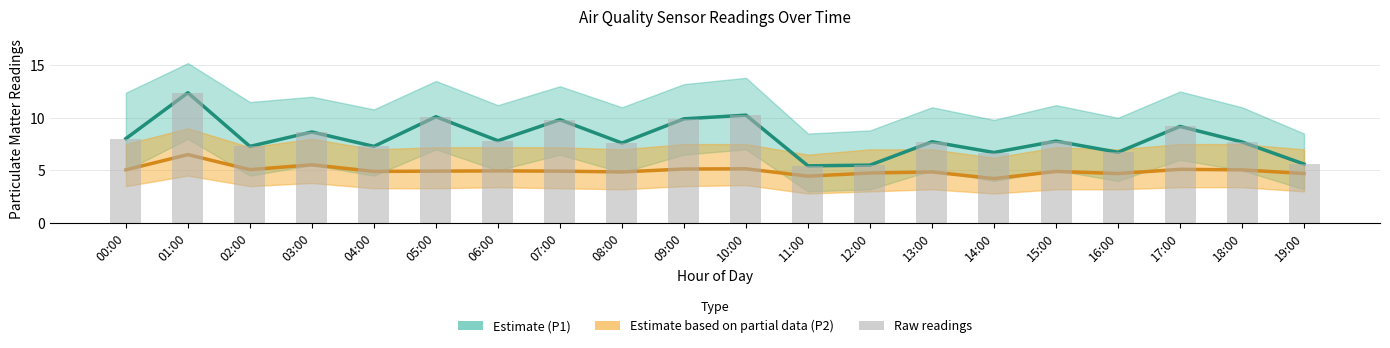

Reading left to right, extract all data points from this chart.

00:00=8.0	01:00=12.4	02:00=7.3	03:00=8.7	04:00=7.3	05:00=10.1	06:00=7.8	07:00=9.8	08:00=7.6	09:00=9.9	10:00=10.2	11:00=5.4	12:00=5.5	13:00=7.7	14:00=6.7	15:00=7.8	16:00=6.7	17:00=9.2	18:00=7.7	19:00=5.6